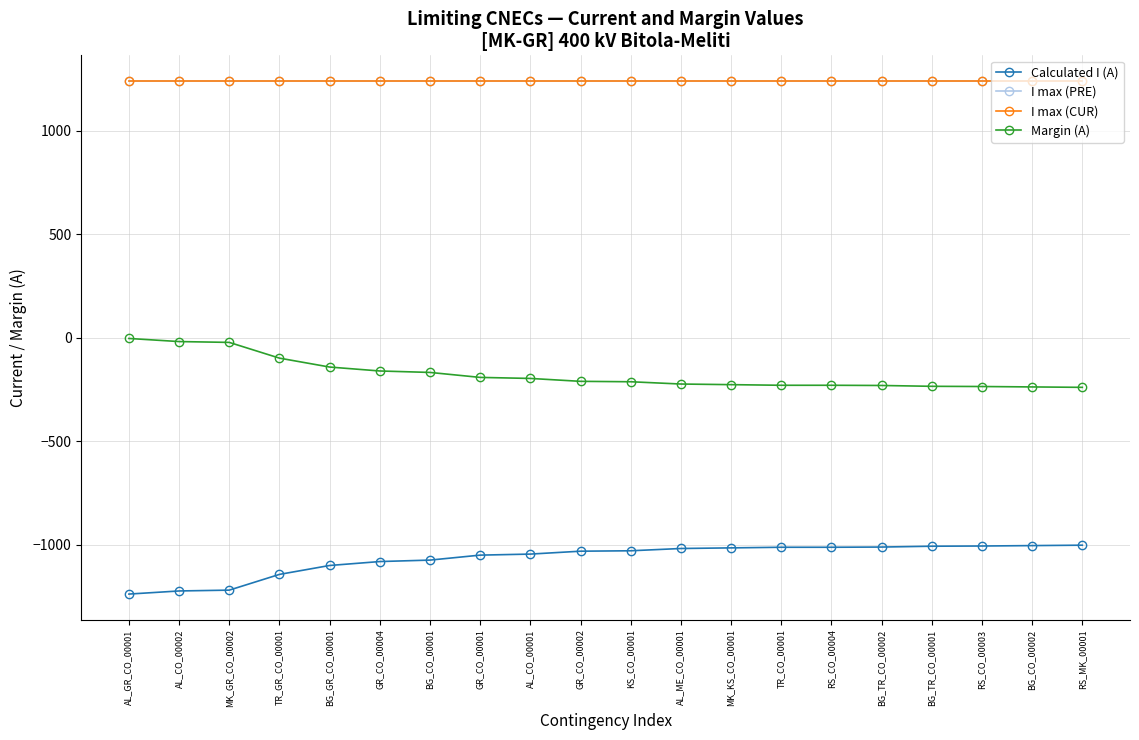

At which category is the sum across all series the highest?

AL_GR_CO_00001